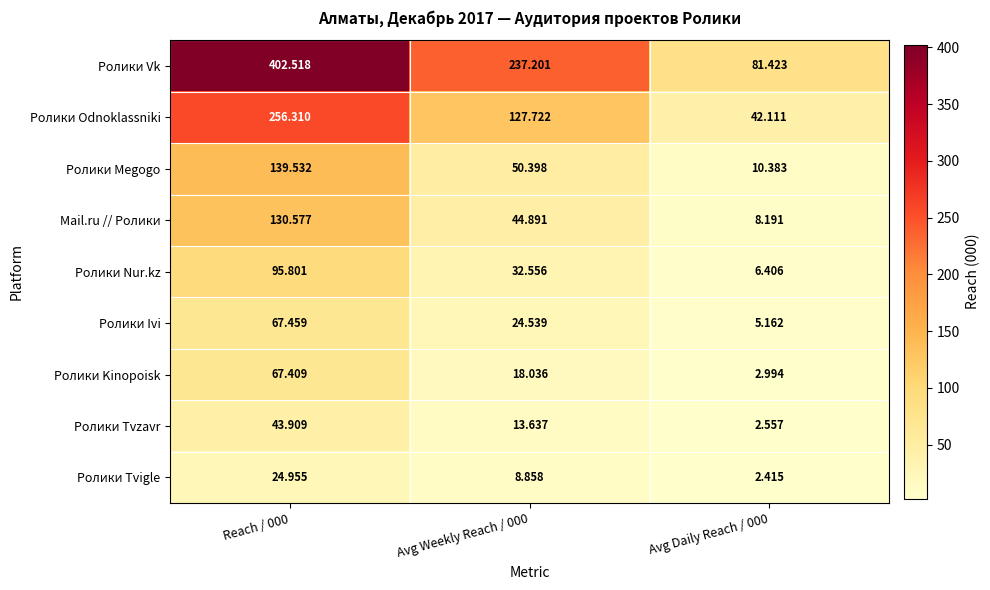

Is the value of Ролики Tvigle at Avg Weekly Reach / 000 greater than the value of Ролики Odnoklassniki at Reach / 000?

No